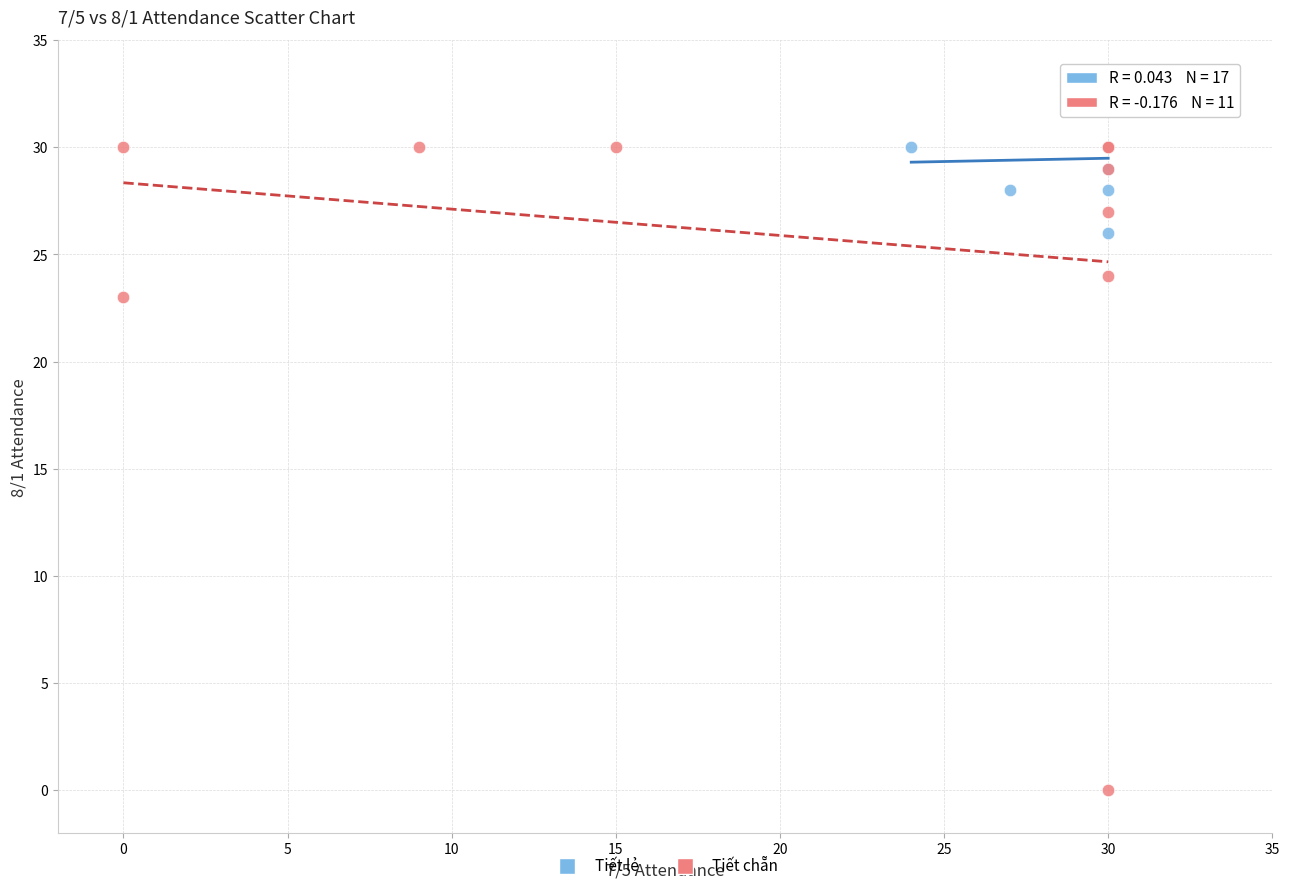

Which series has the largest Y range (max minus min)?

Tiết chẵn